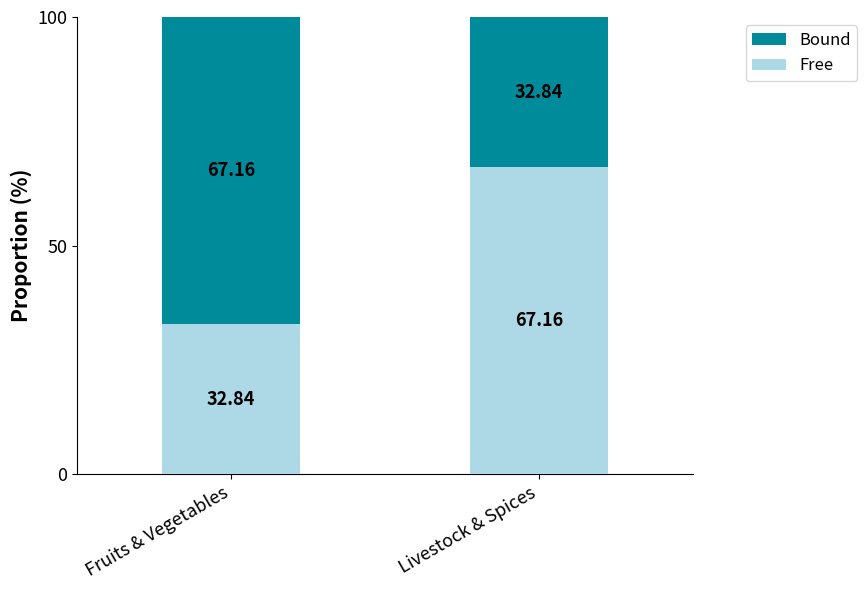

What is the total value across all series at Fruits & Vegetables?

100.0